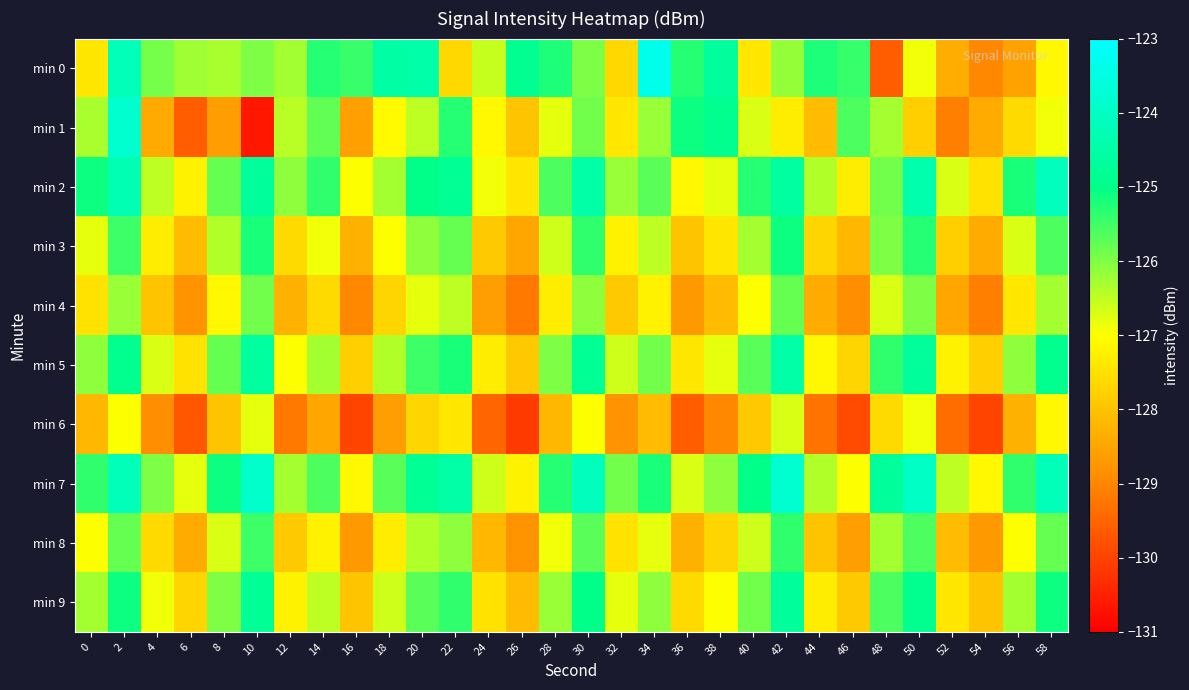

Between 18 and 48, which is larger?

18